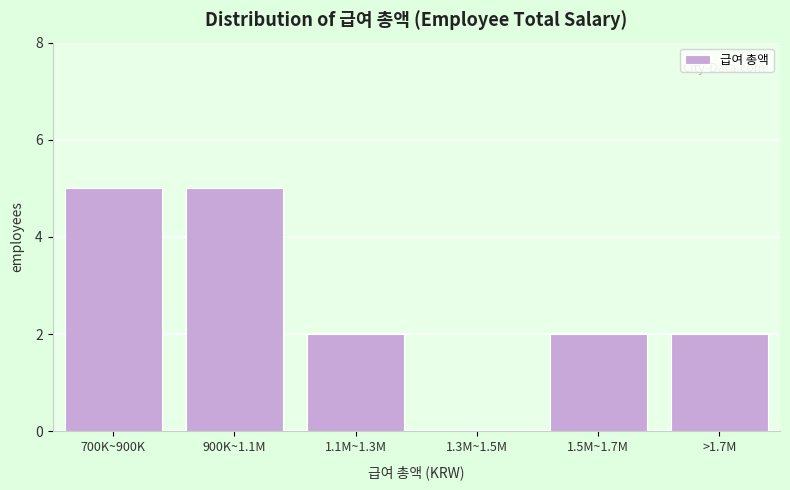

Reading right to left, transcribe all the data shown in this chart.

>1.7M=2	1.5M~1.7M=2	1.3M~1.5M=0	1.1M~1.3M=2	900K~1.1M=5	700K~900K=5